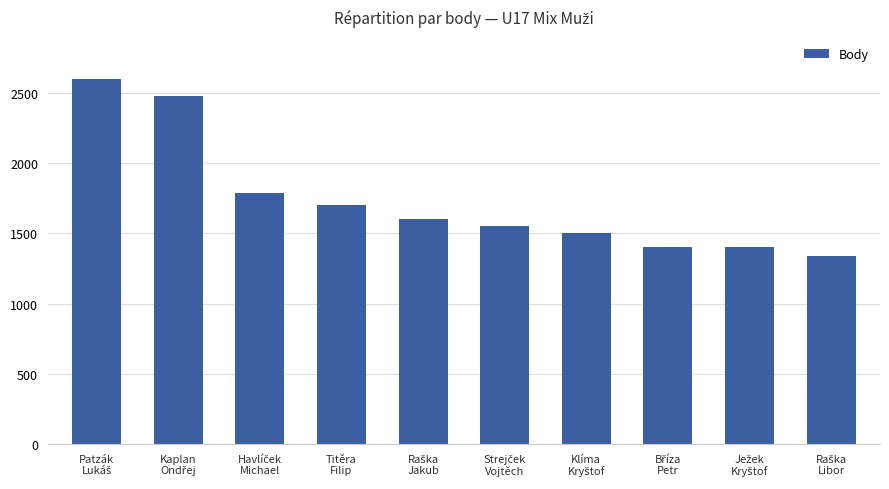

What is the sum of all values?

17360